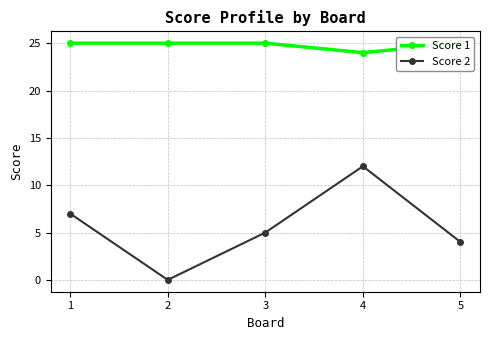

In Score 2, how many points are lower than both neighbors (excluding endpoints)?

1